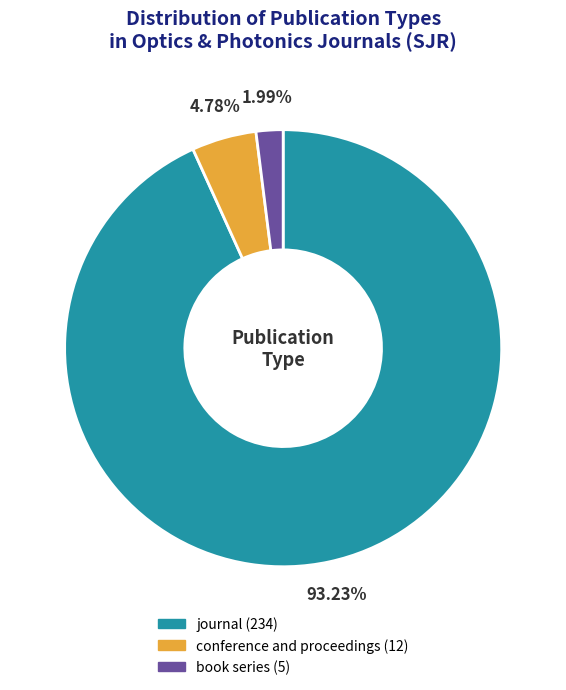

Approximately how many times larger is the value at journal compared to conference and proceedings?

19.5